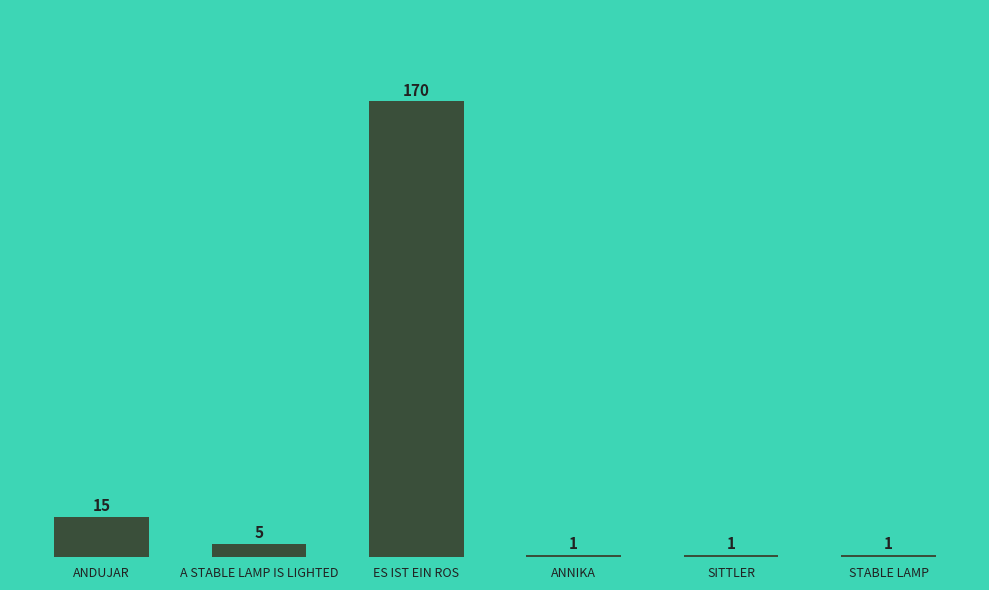

What is the value of the 1st bar from the left?

15